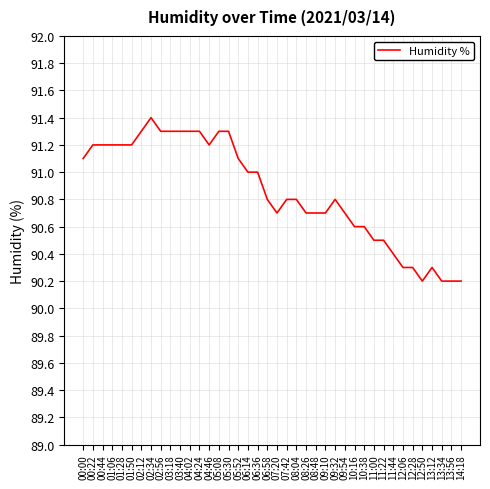

The value at 12:28 is 90.3. True or false?

True